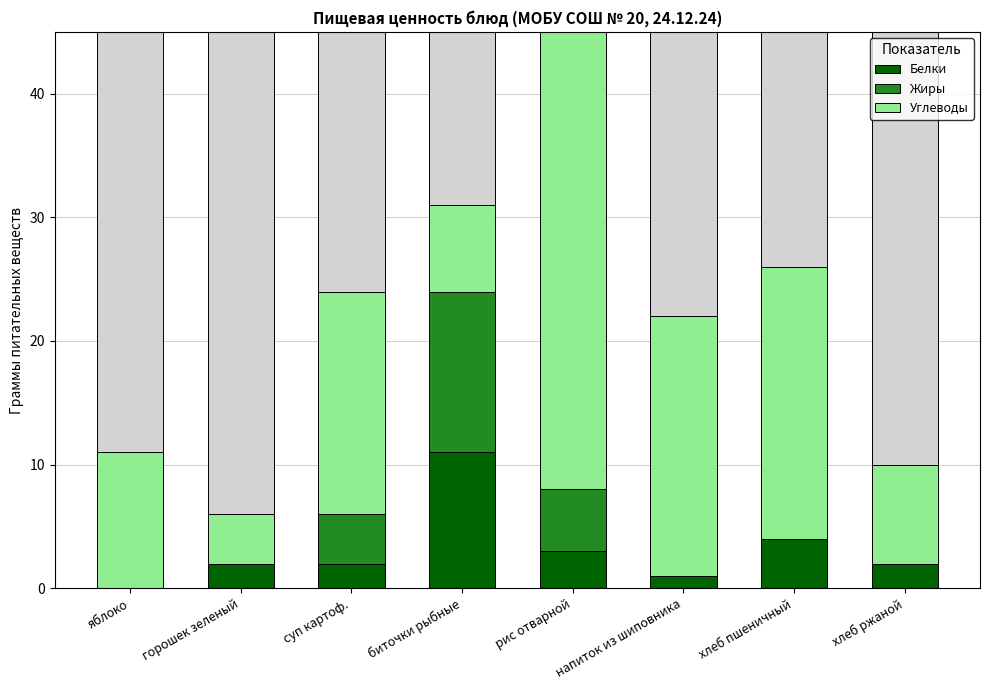

How many bars are there in each group?

3